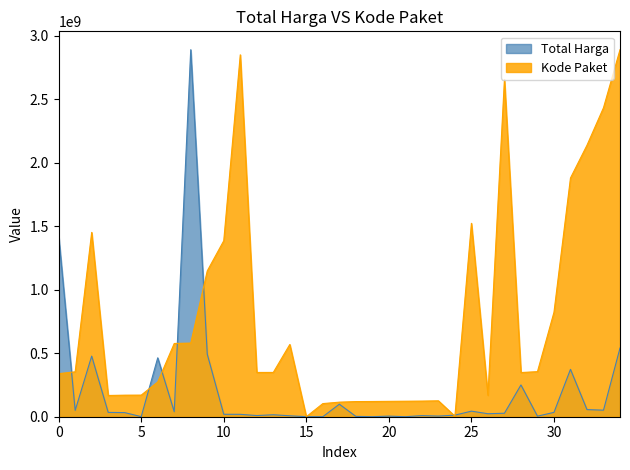

List the series in order of their overall mean, lowest first.

Total Harga, Kode Paket